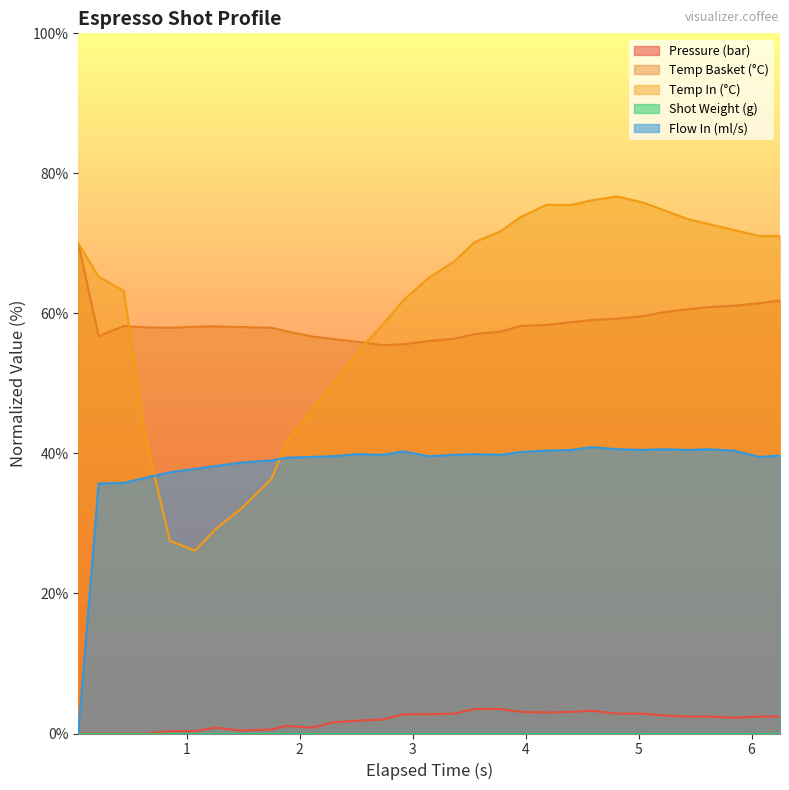

Which series has the widest spread of values?

Temp In (°C)